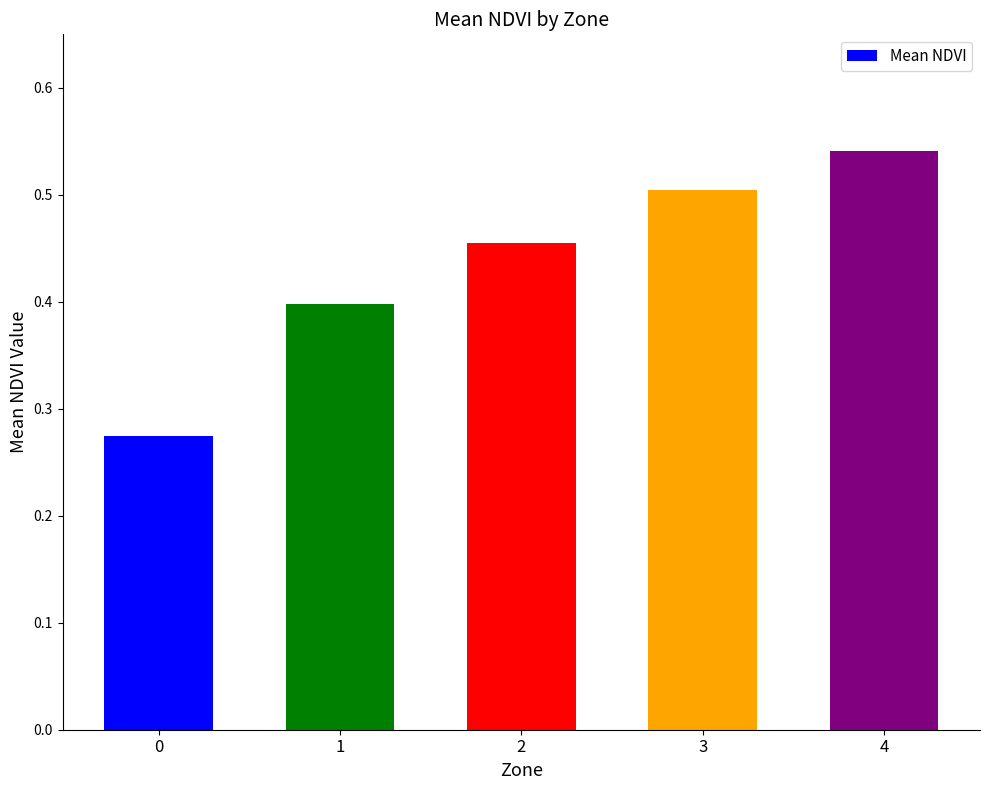

Count the values in the range 0 to 1.

5